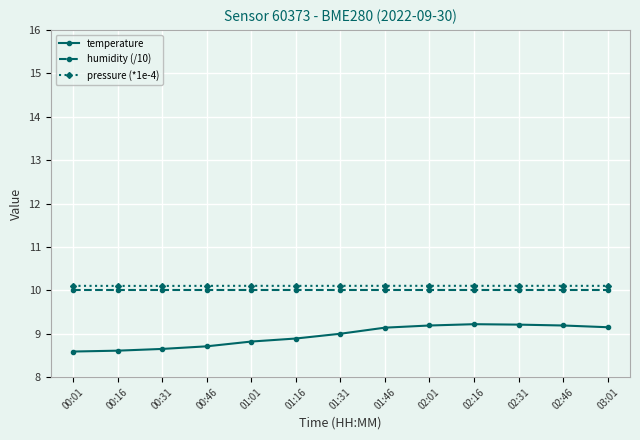

The temperature series shows 2.5 at 01:31. True or false?

False